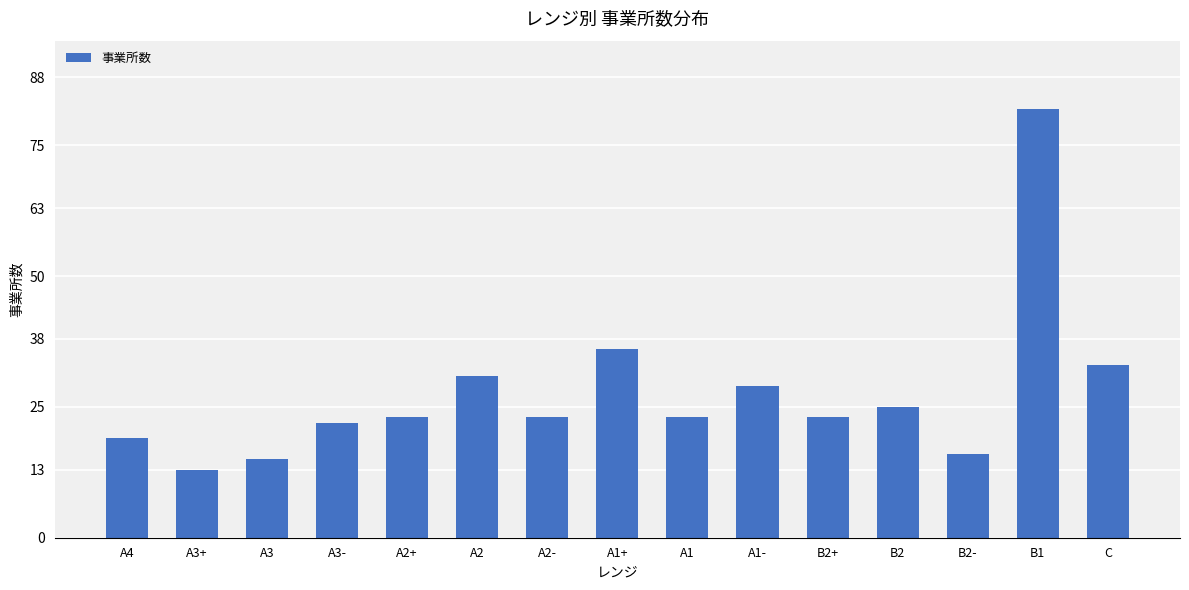

What is the label of the 7th bar from the right?

A1